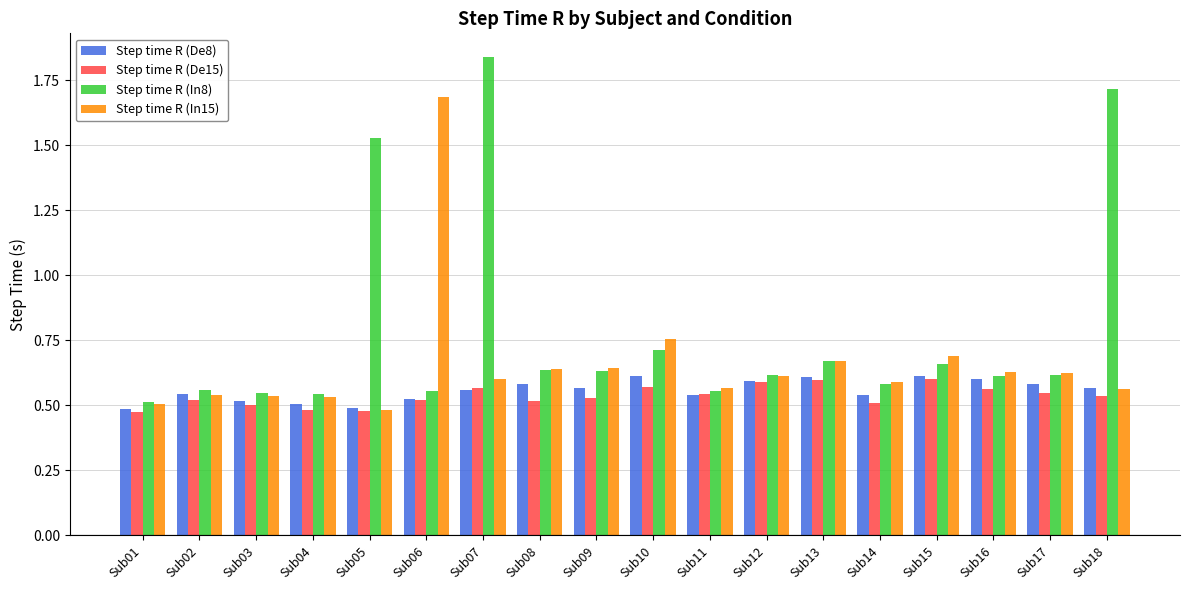

What is the total value across all series at Sub06?

3.3